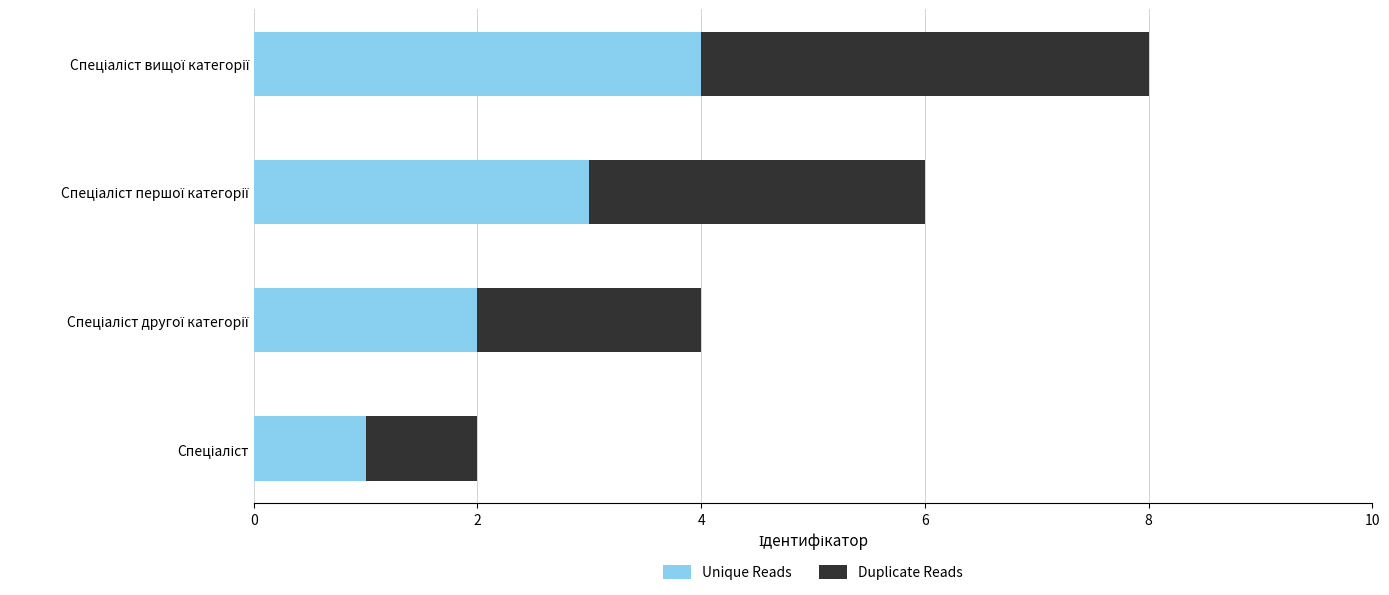

What is the difference between the maximum and minimum values in the Unique Reads series?

3